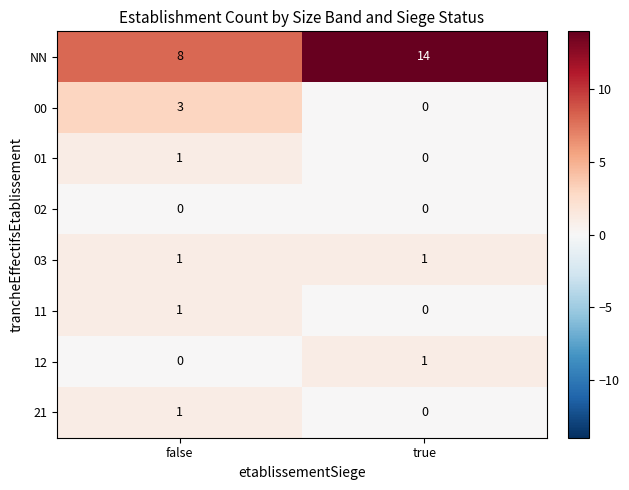

Which category has the highest value across all series?

true